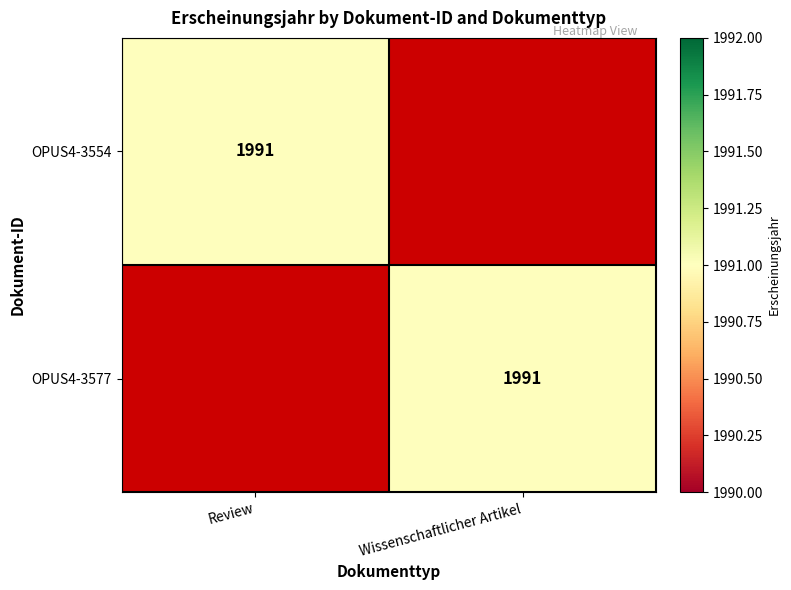

The value of OPUS4-3577 at Wissenschaftlicher Artikel is 691. True or false?

False